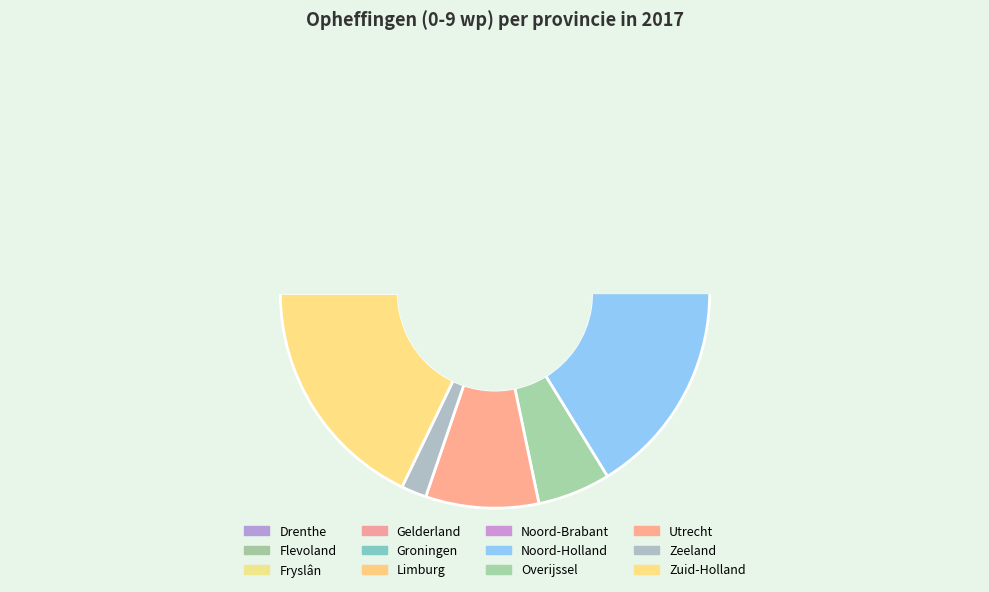

Is it true that Zeeland is 2% of the pie?

True